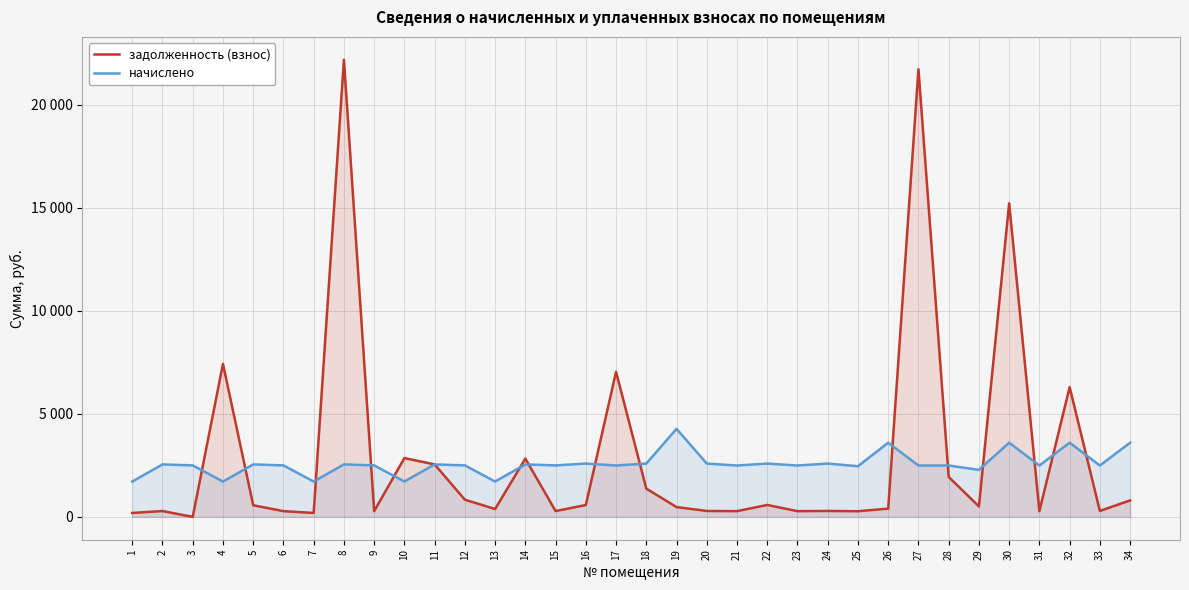

What value does the начислено series have at 27?

2492.1